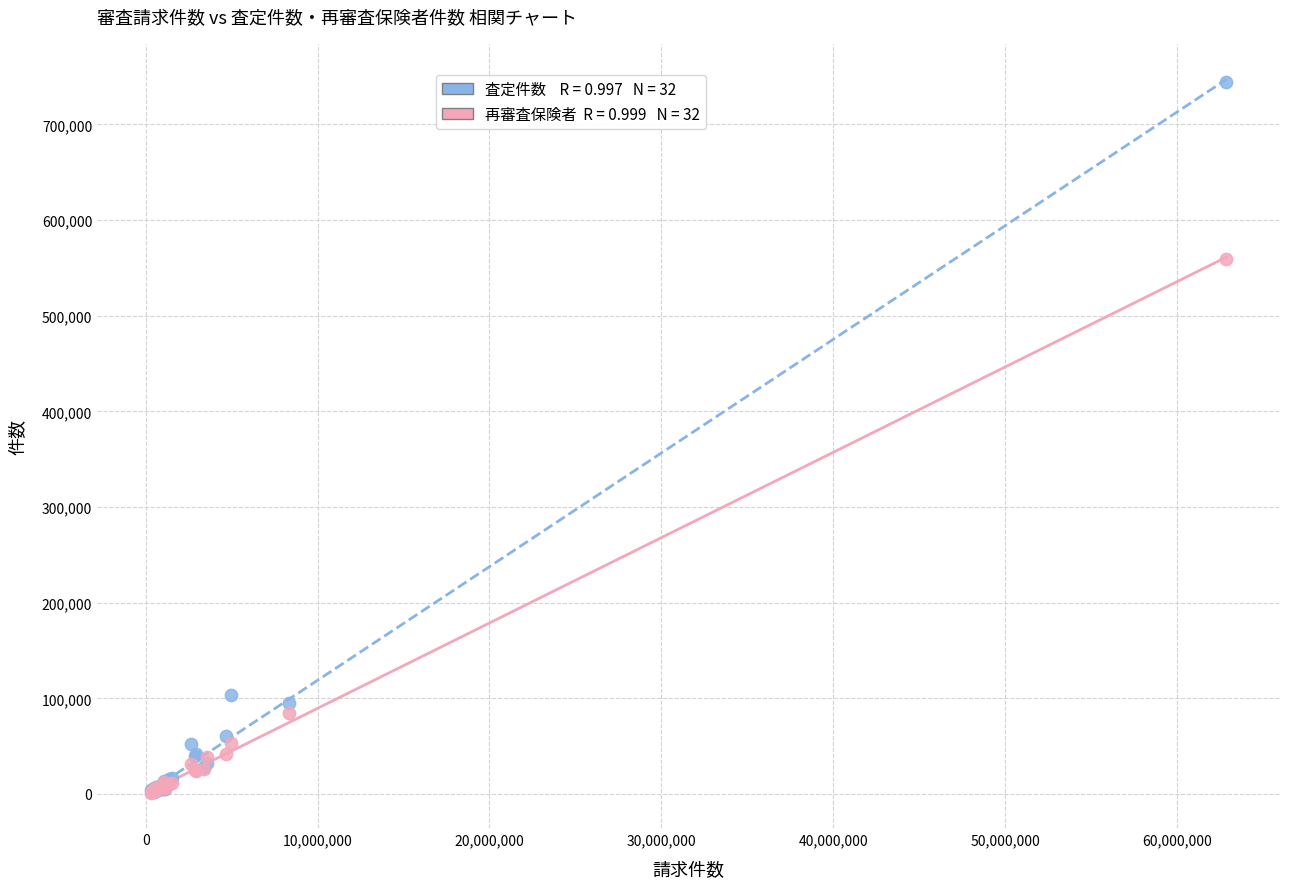

Across all series, what Y value is closest to 372740?

559221